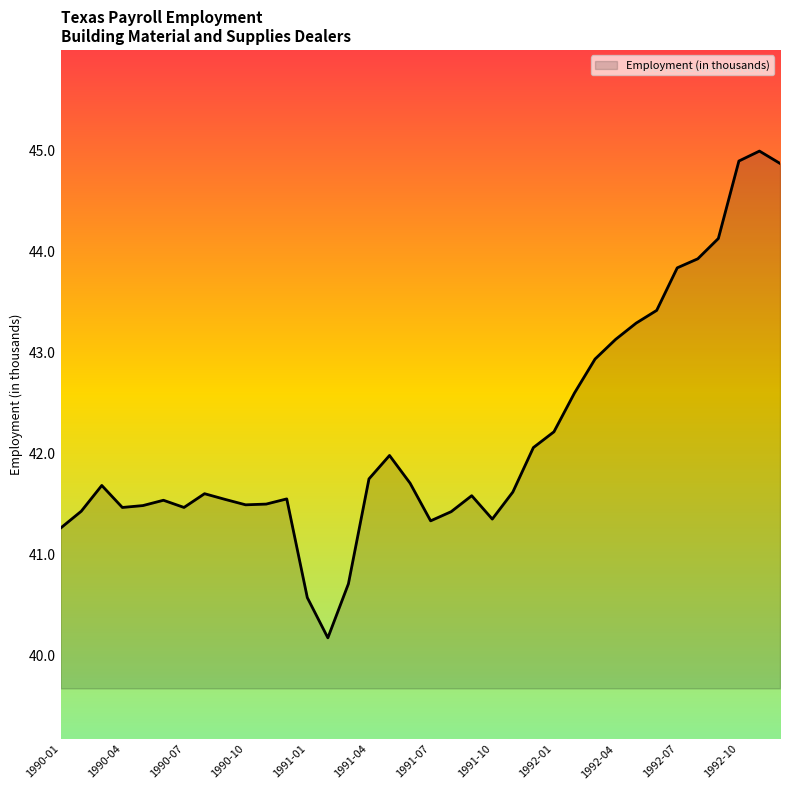

What is the difference between the maximum and minimum values?

4.8